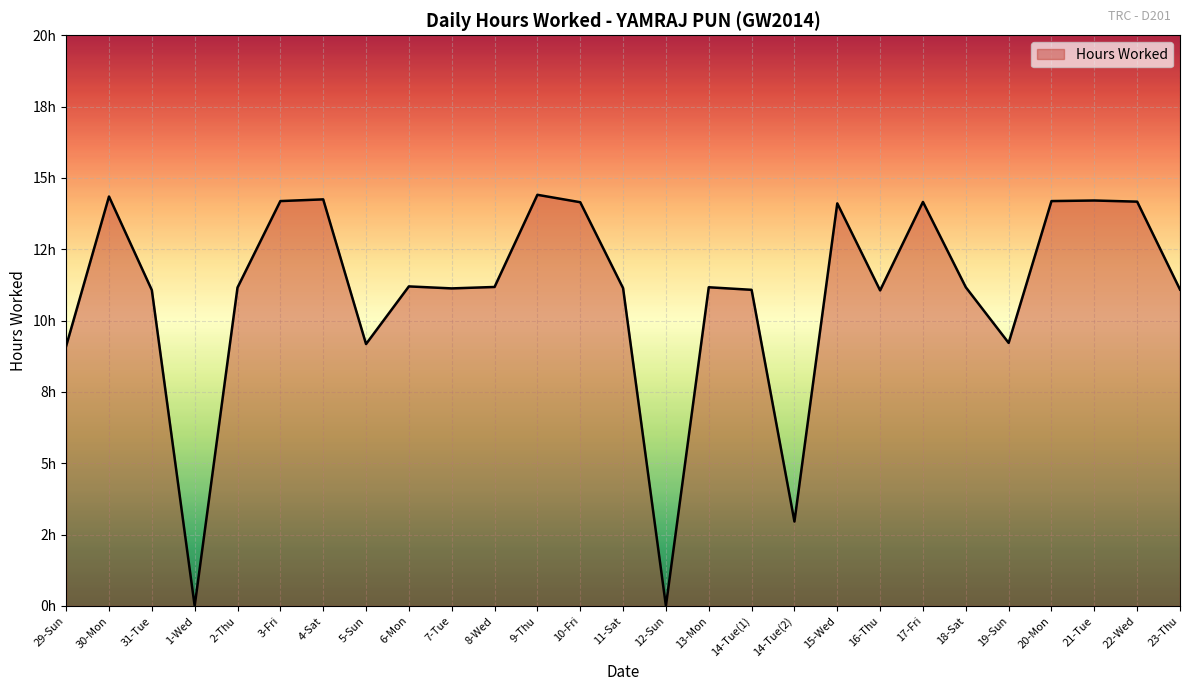

What is the change in value from 5-Sun to 8-Wed?

+2.0